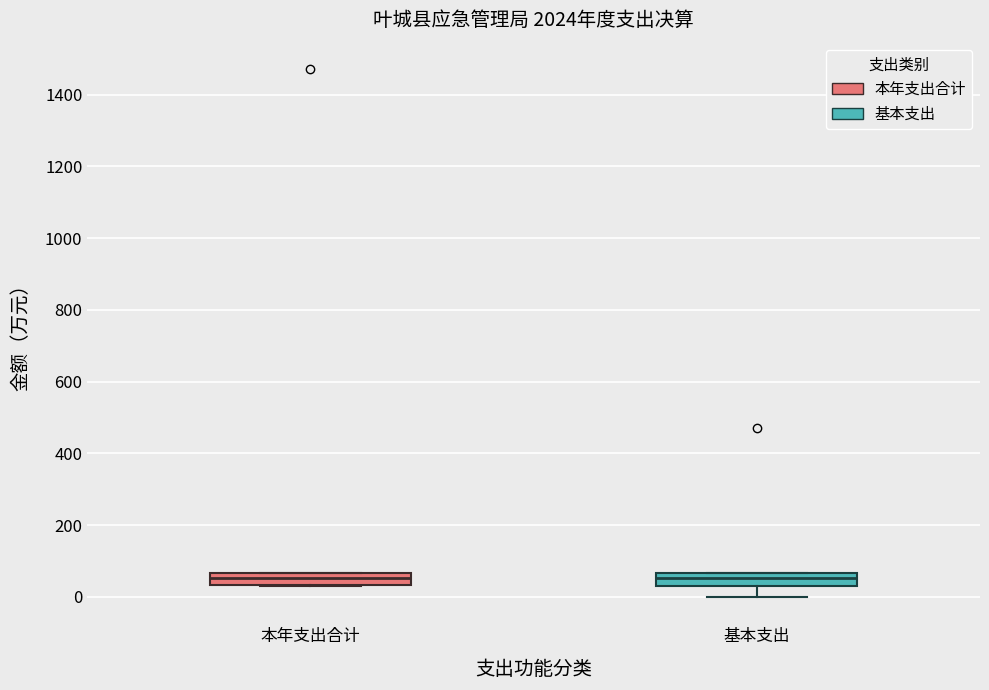

Where does the lower whisker of the box for 基本支出 end on the y-axis? The values are not printed on the chart, so give them approximately, as read against the axis.

0